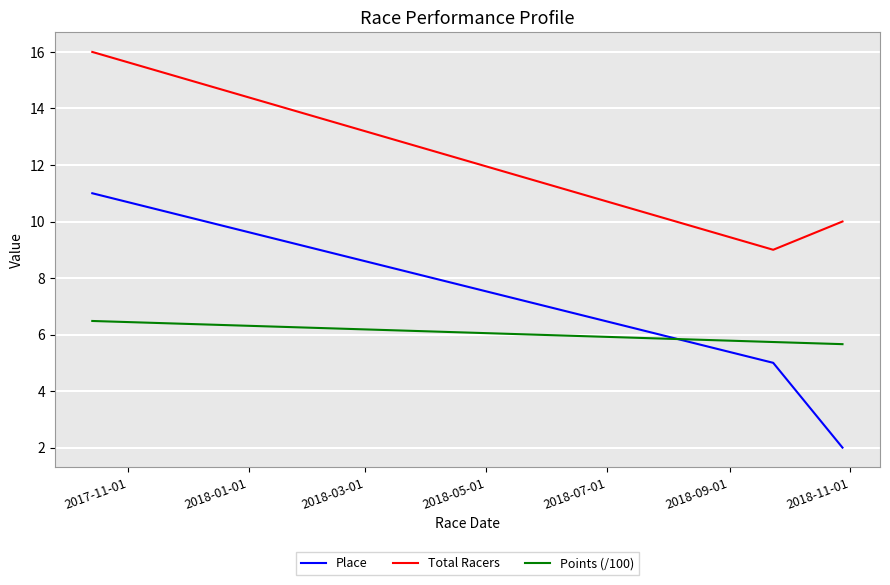

How many lines are shown in the chart?

3